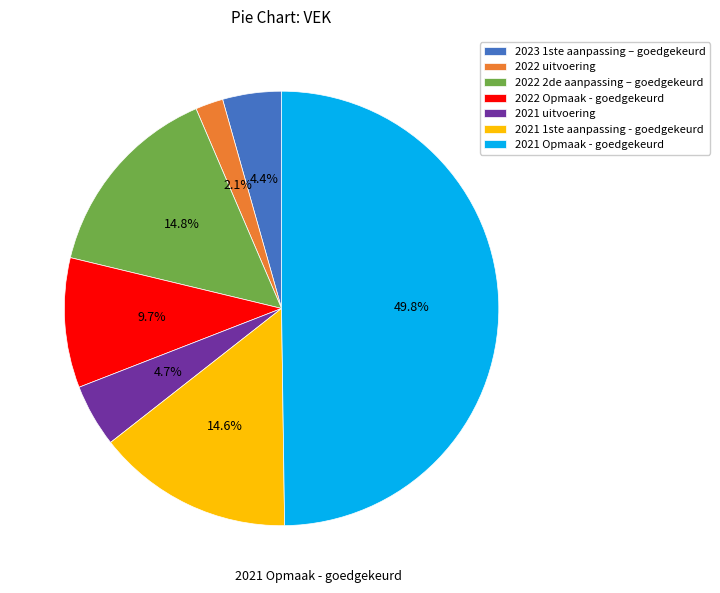

The 2022 Opmaak - goedgekeurd slice represents 20% of the pie. True or false?

False